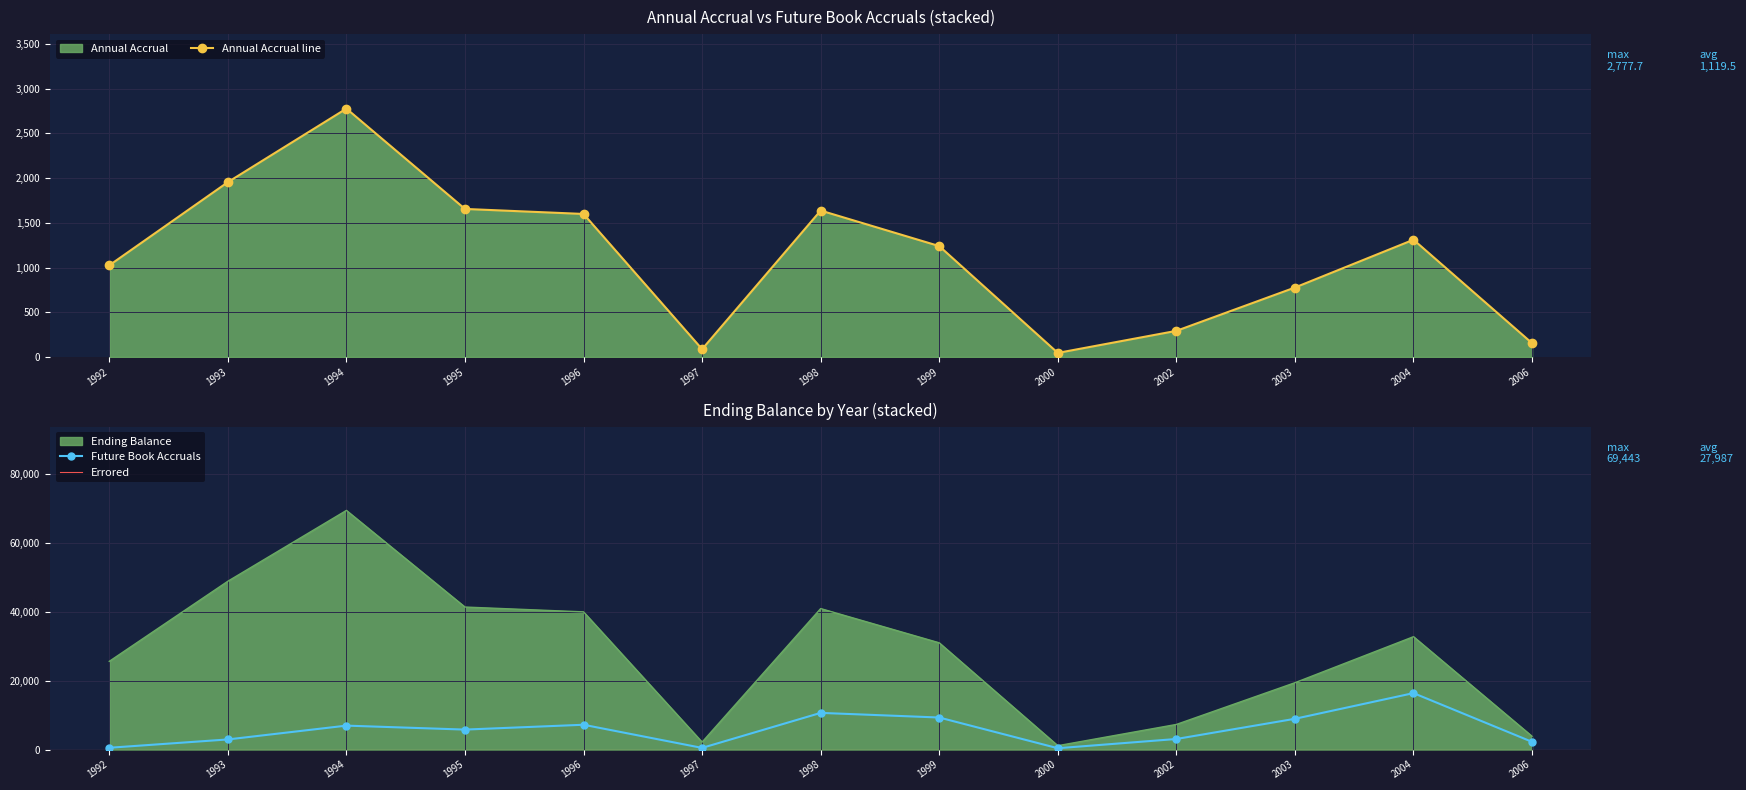

True or false: Future Book Accruals has a value of 8527.4 at 1995.

False